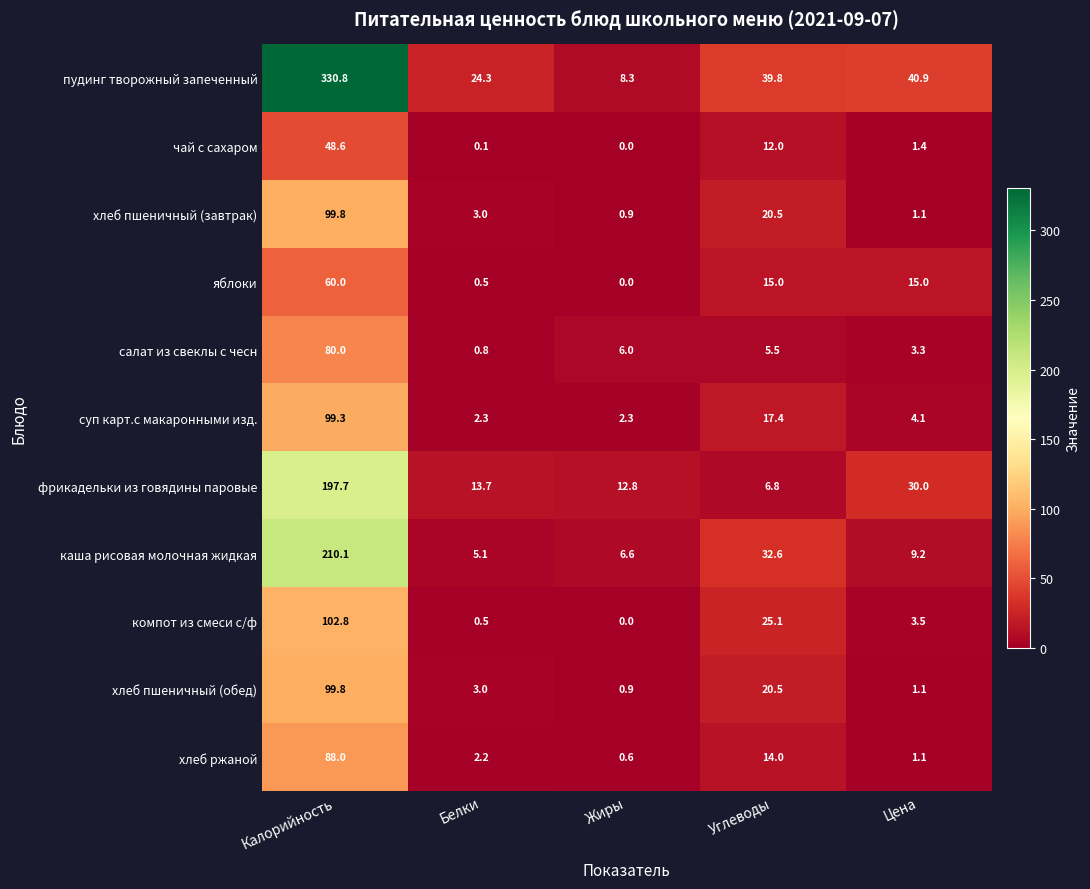

The value of фрикадельки из говядины паровые at Цена is 39.0. True or false?

False